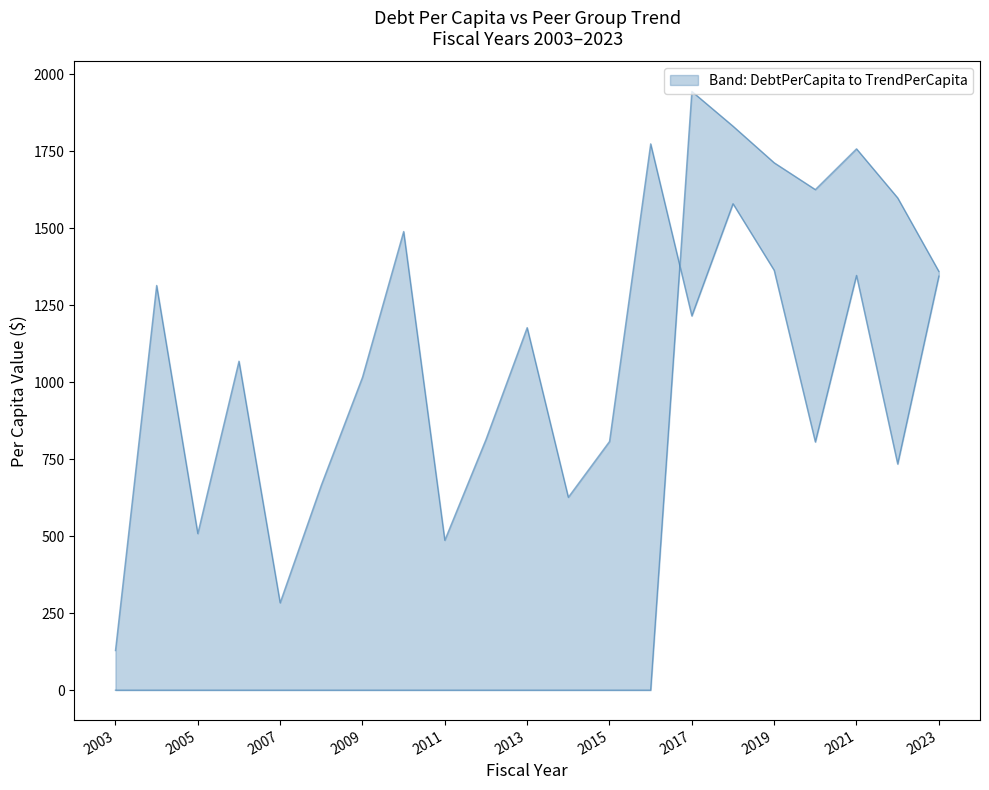

Which category has the lowest value across all series?

2003